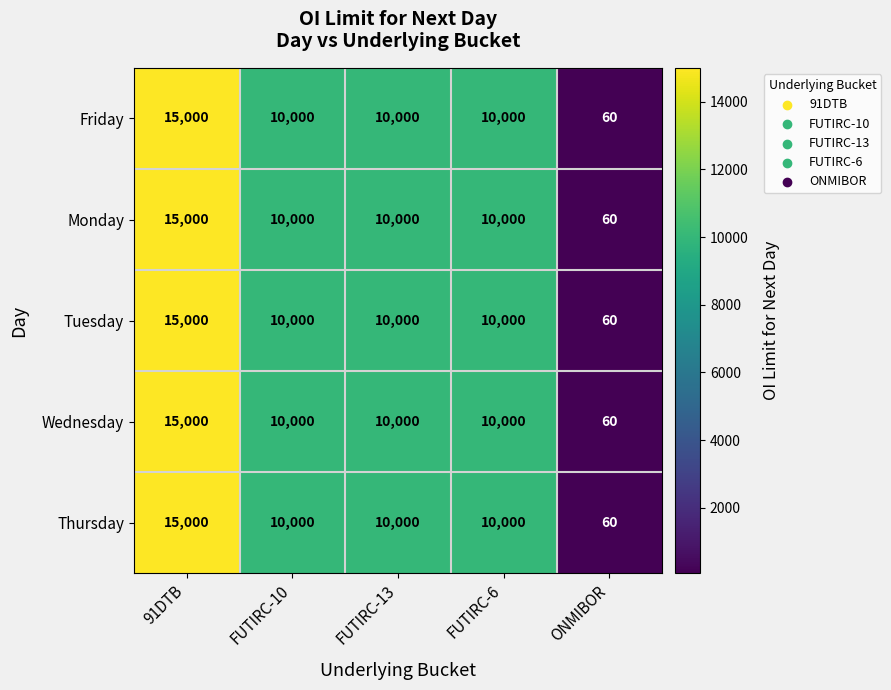

What is the difference between the Thursday values at FUTIRC-13 and ONMIBOR?

9940